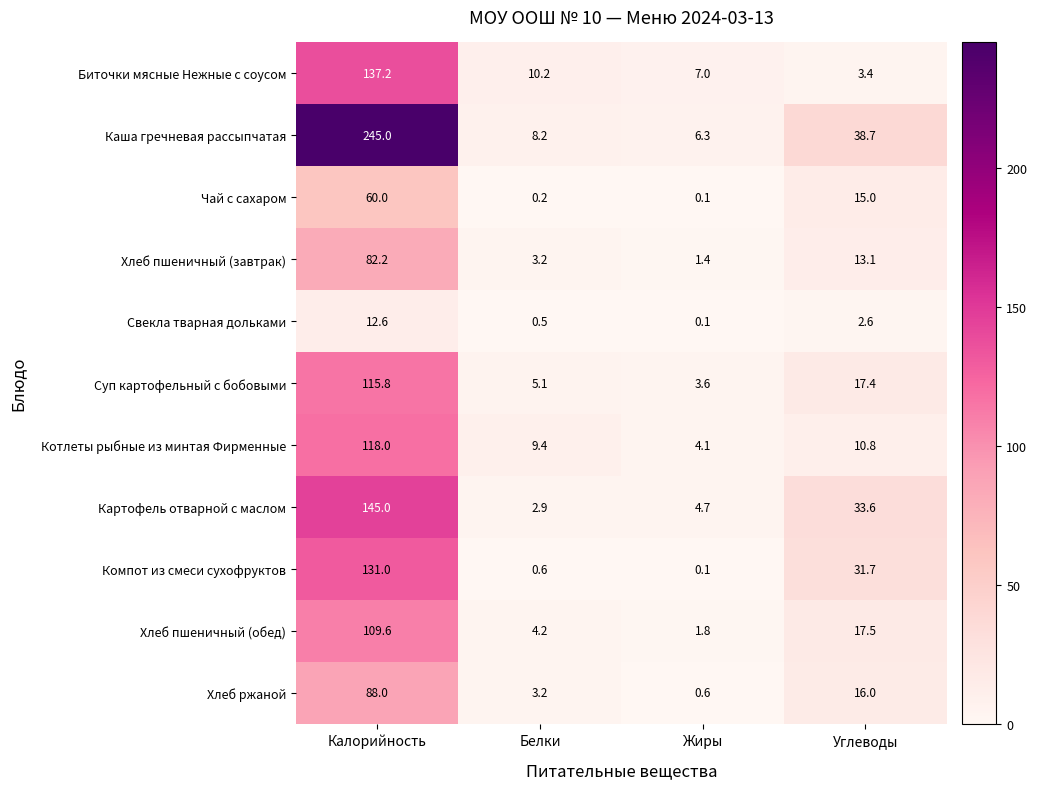

How many data points does each series have?

4